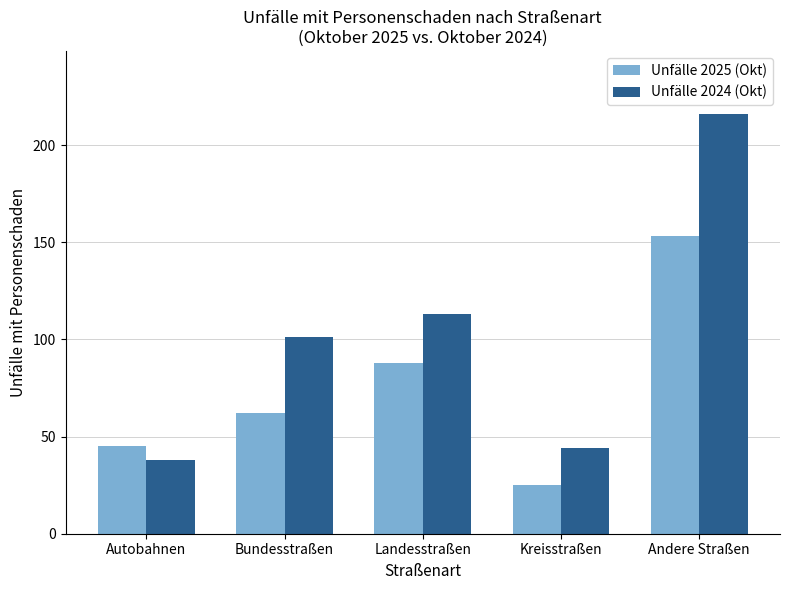

True or false: Unfälle 2024 (Okt) has a value of 12 at Kreisstraßen.

False